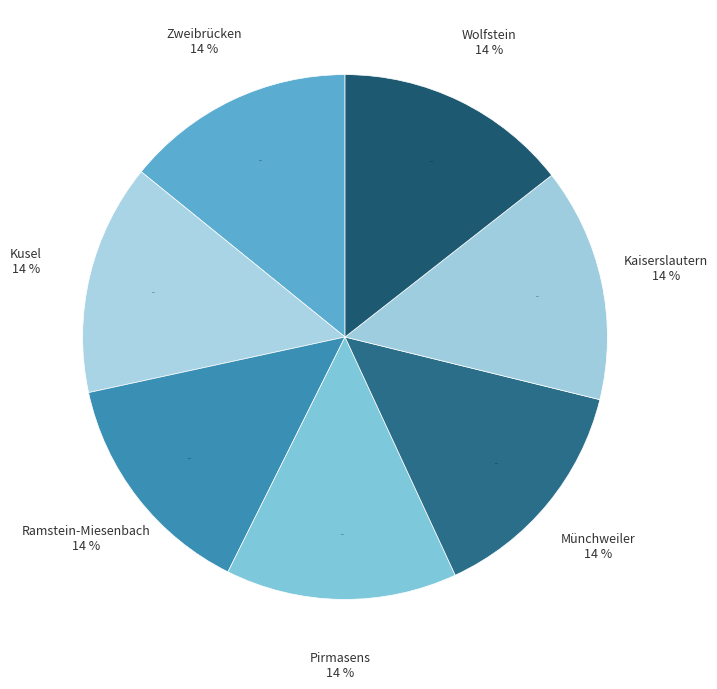

Rank the categories by value from lowest to highest.

Zweibrücken, Kusel, Ramstein-Miesenbach, Pirmasens, Münchweiler, Kaiserslautern, Wolfstein